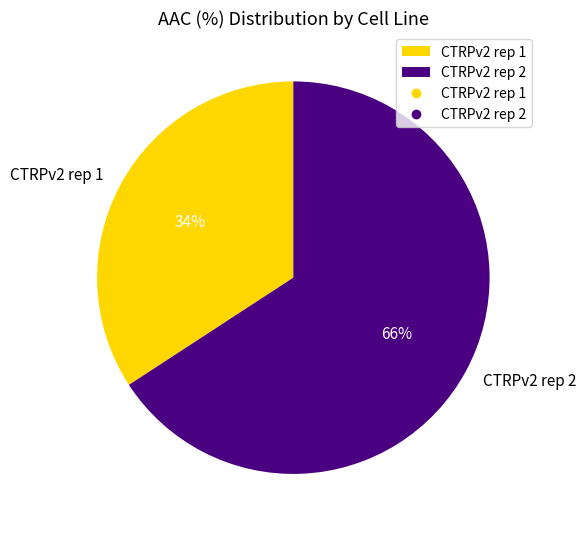

Which has a higher value, CTRPv2 rep 1 or CTRPv2 rep 2?

CTRPv2 rep 2